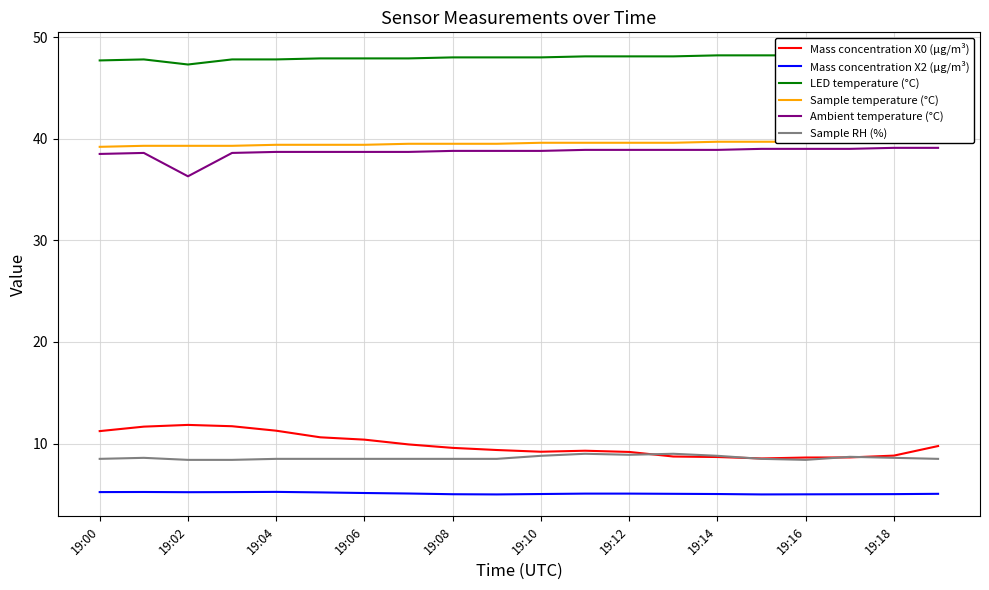

What is the highest value of the Sample RH (%) series?

9.0